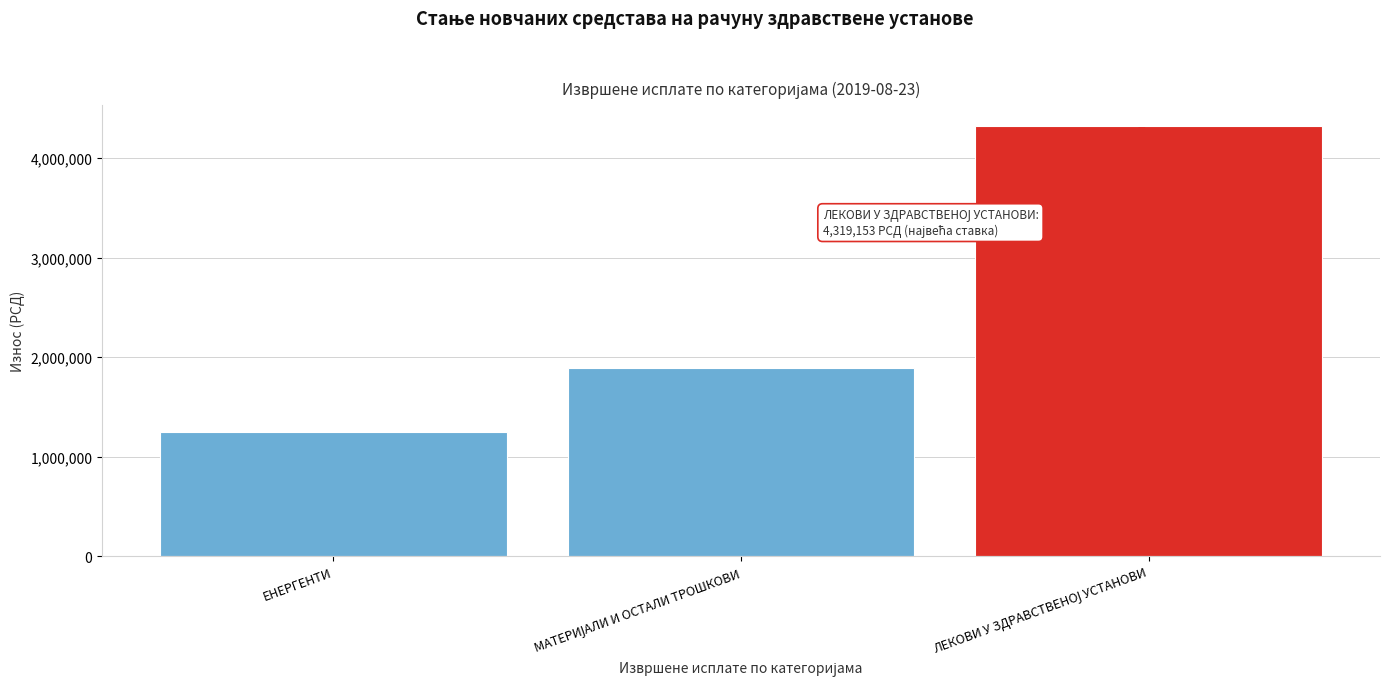

Reading right to left, list all the values displayed in this chart.

4319153.2	1888047.3	1245578.0